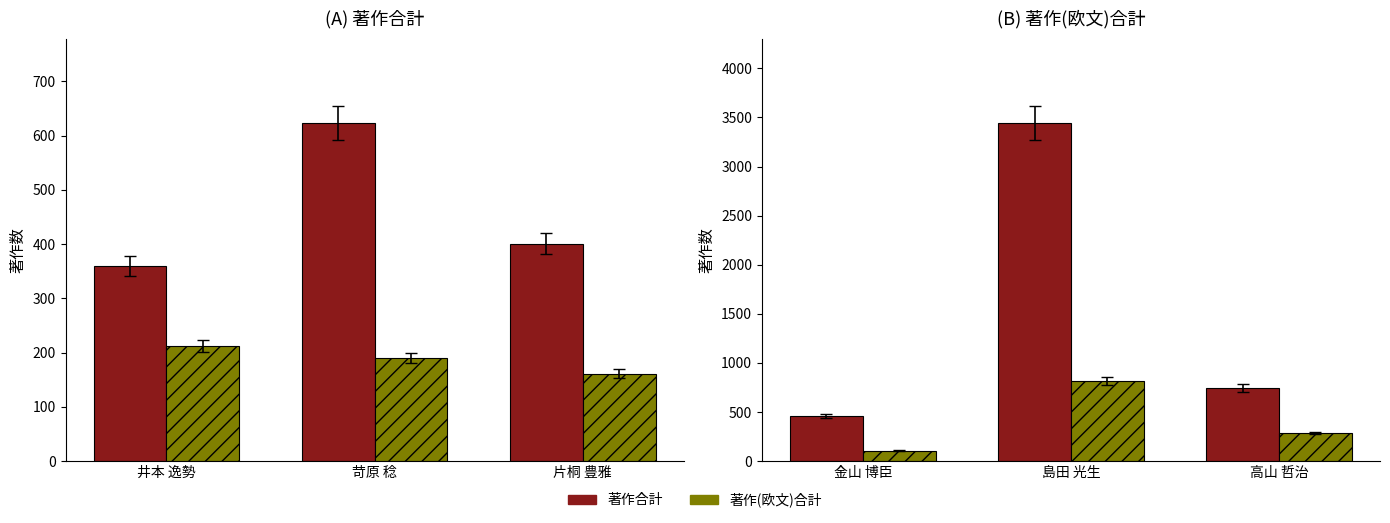

What is the minimum value shown in the chart?

106